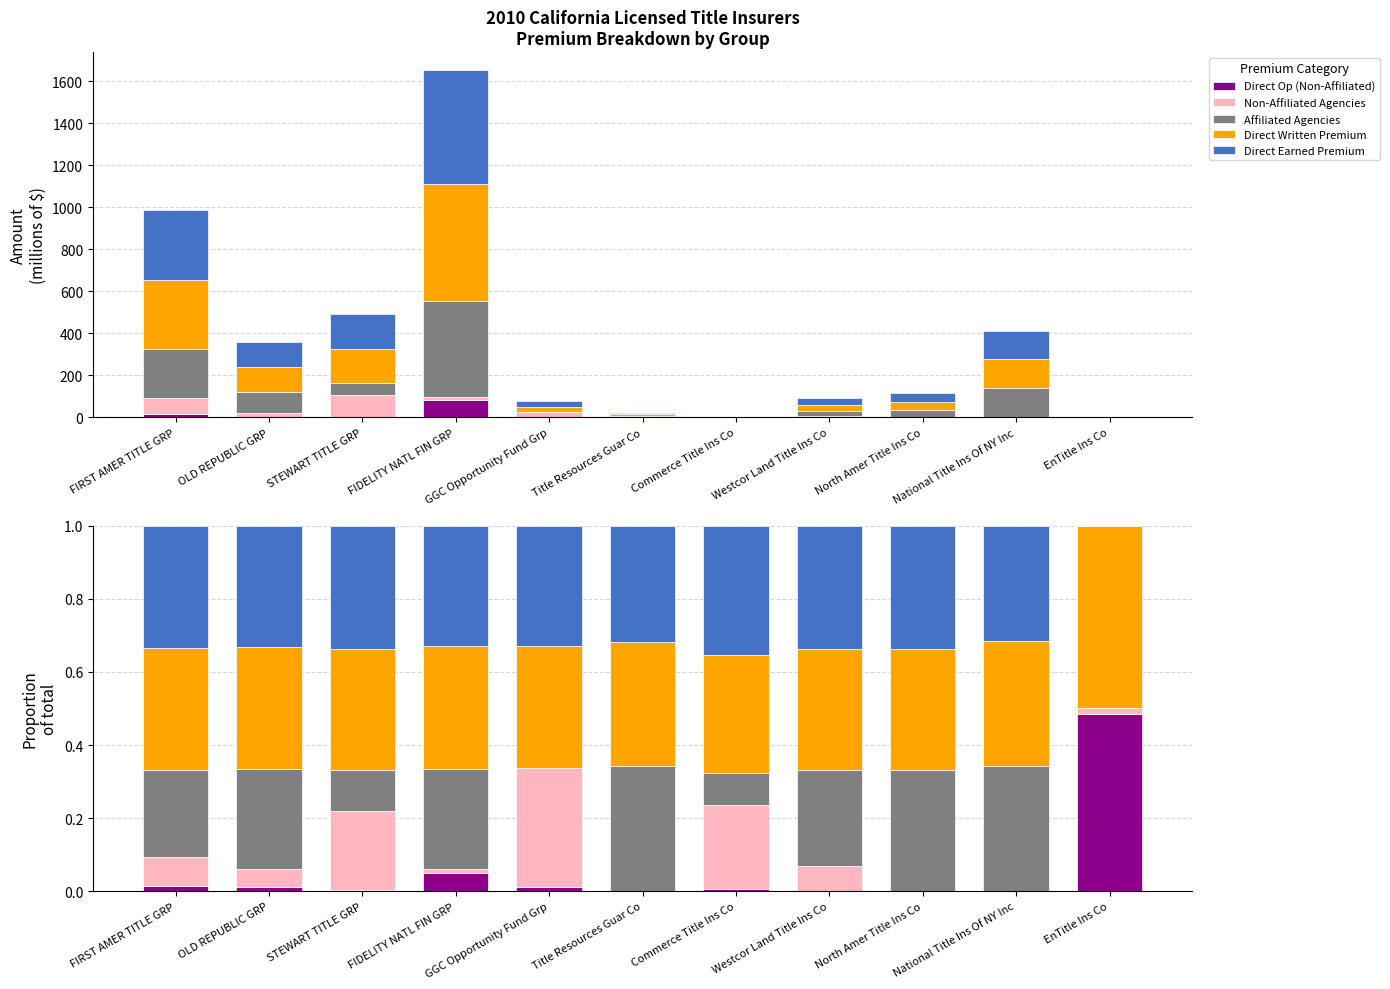

The Direct Op (Non-Affiliated) series shows 0.0 at Westcor Land Title Ins Co. True or false?

True